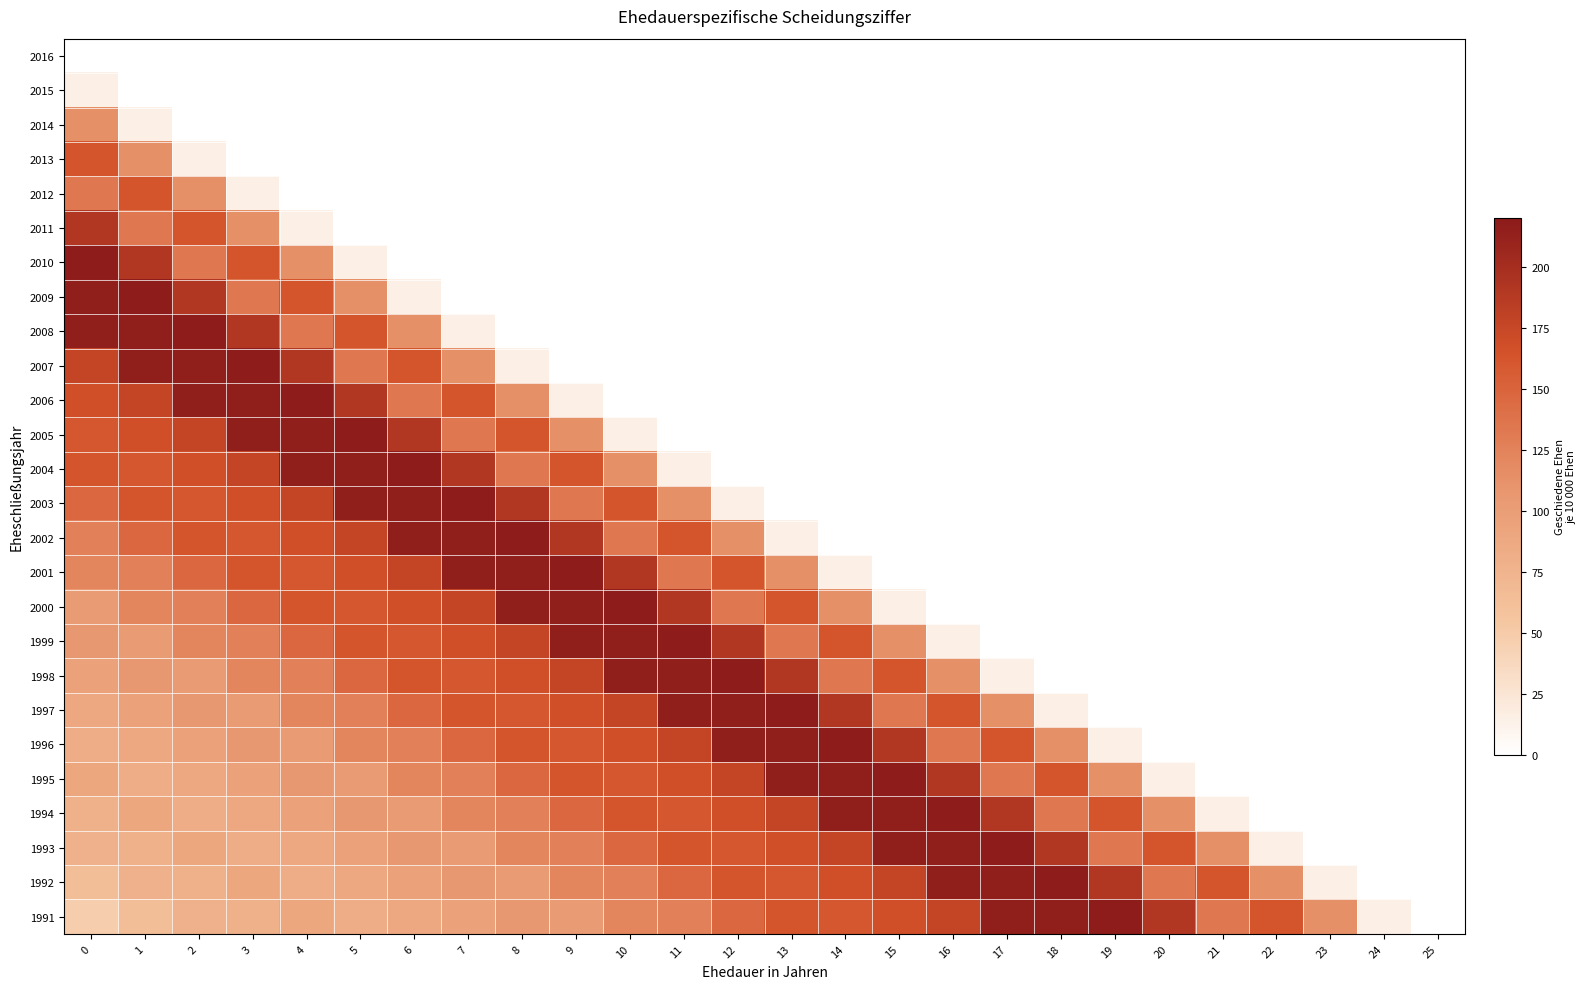

Between 0 and 3, which is larger?

3